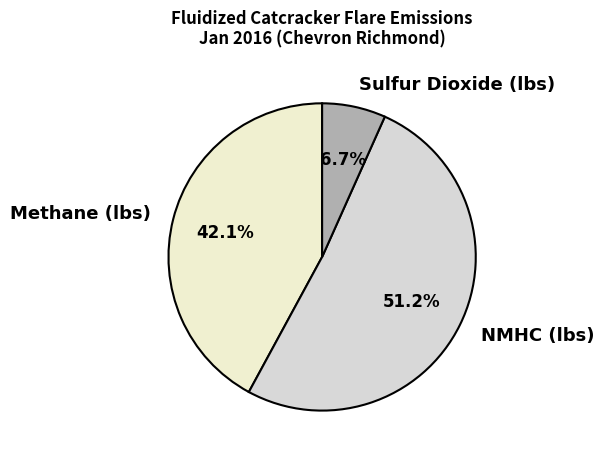

Which has a higher value, Sulfur Dioxide (lbs) or Methane (lbs)?

Methane (lbs)